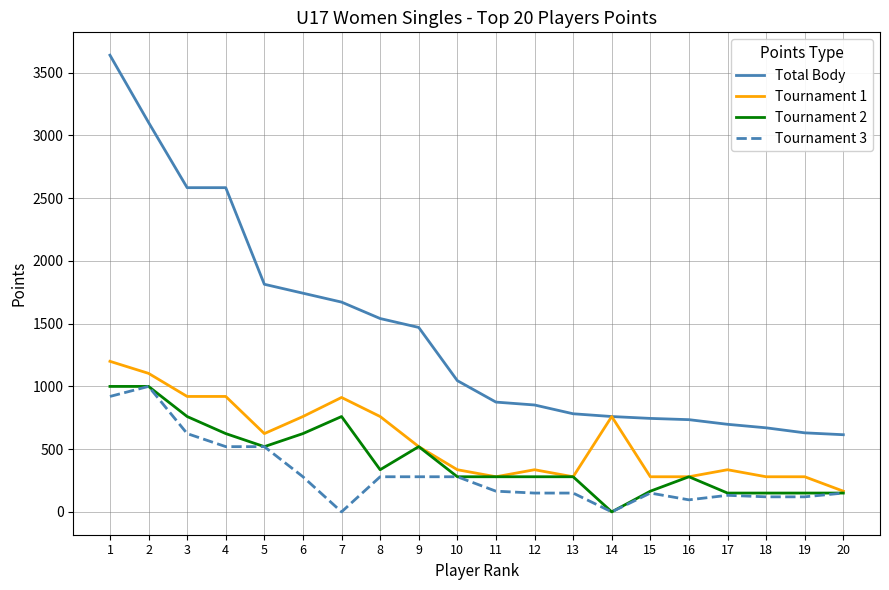

What are all the series names shown in the legend?

Total Body, Tournament 1, Tournament 2, Tournament 3